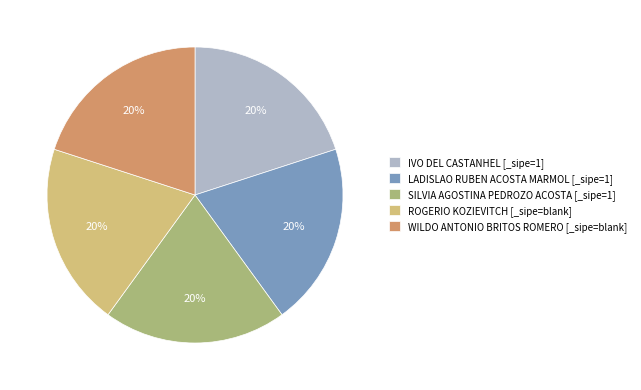

Is there a majority slice in this chart?

No